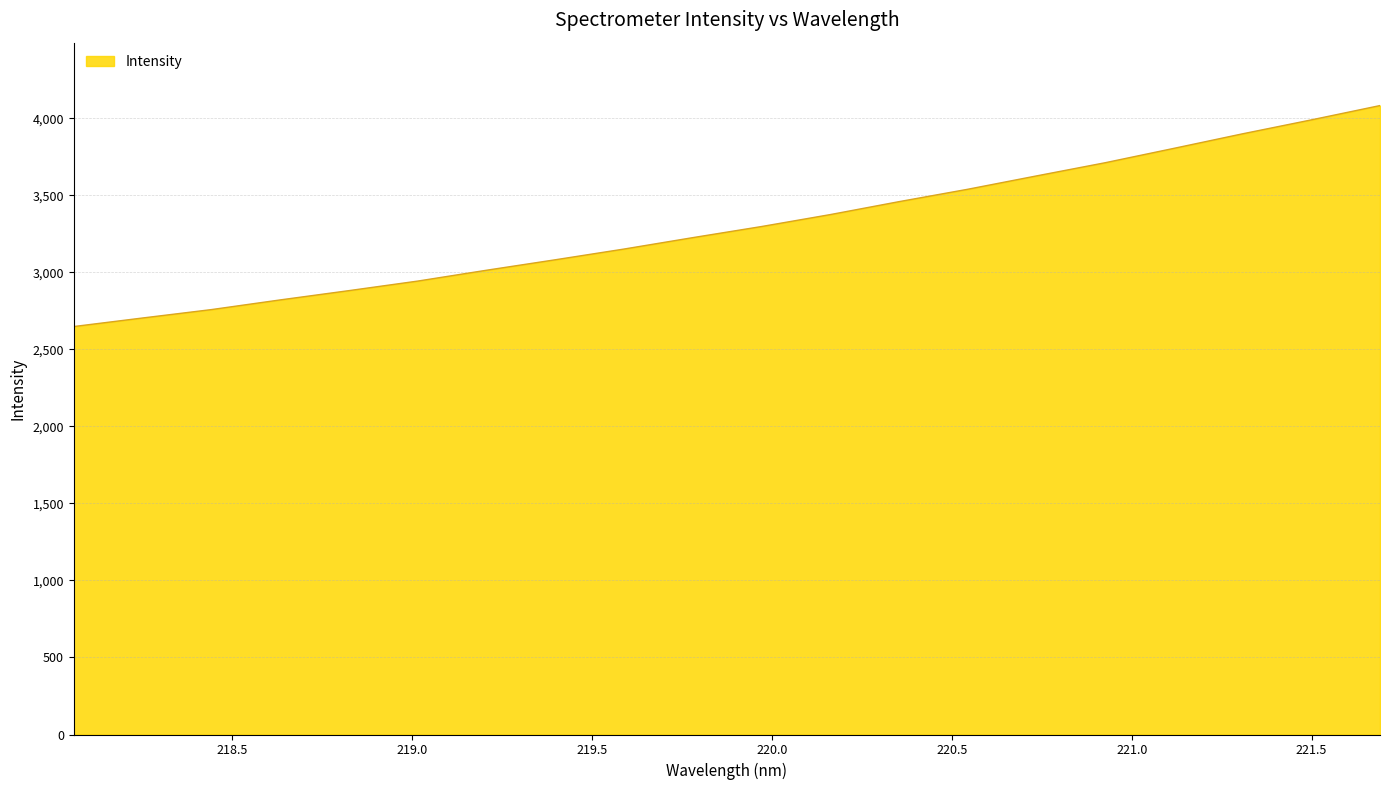

How many values are below 3296?

10